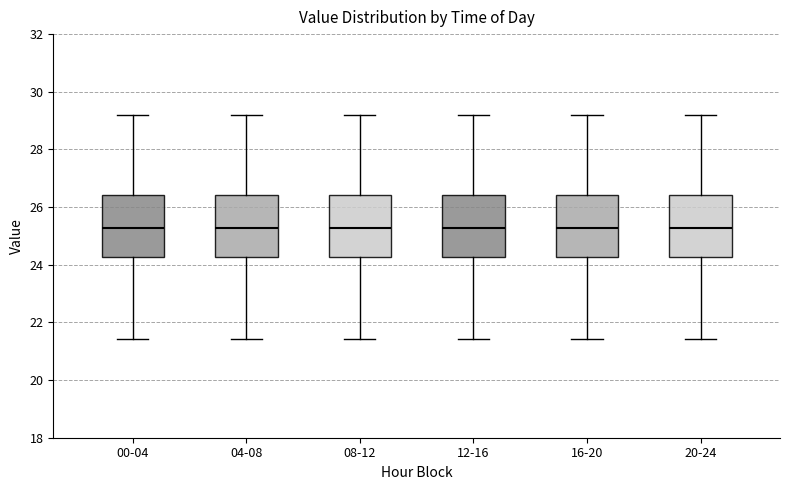

Where does the lower whisker of the box for 00-04 end on the y-axis? The values are not printed on the chart, so give them approximately, as read against the axis.

21.4